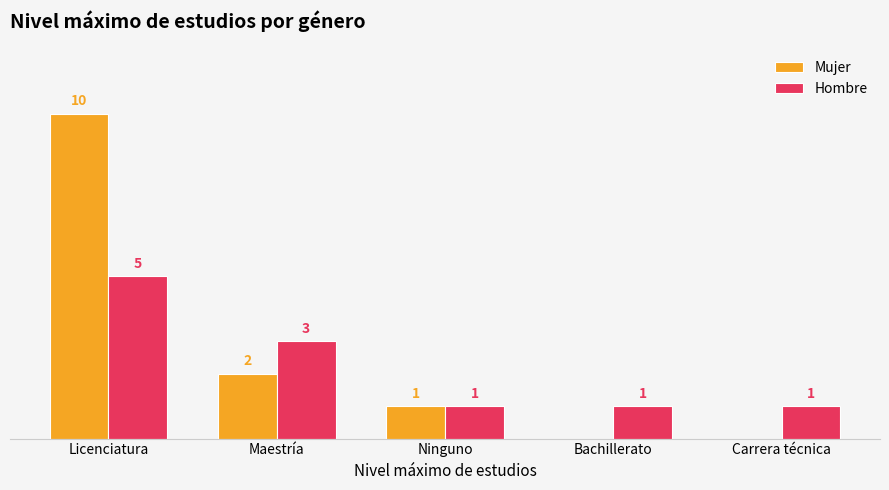

Are the bars horizontal?

No